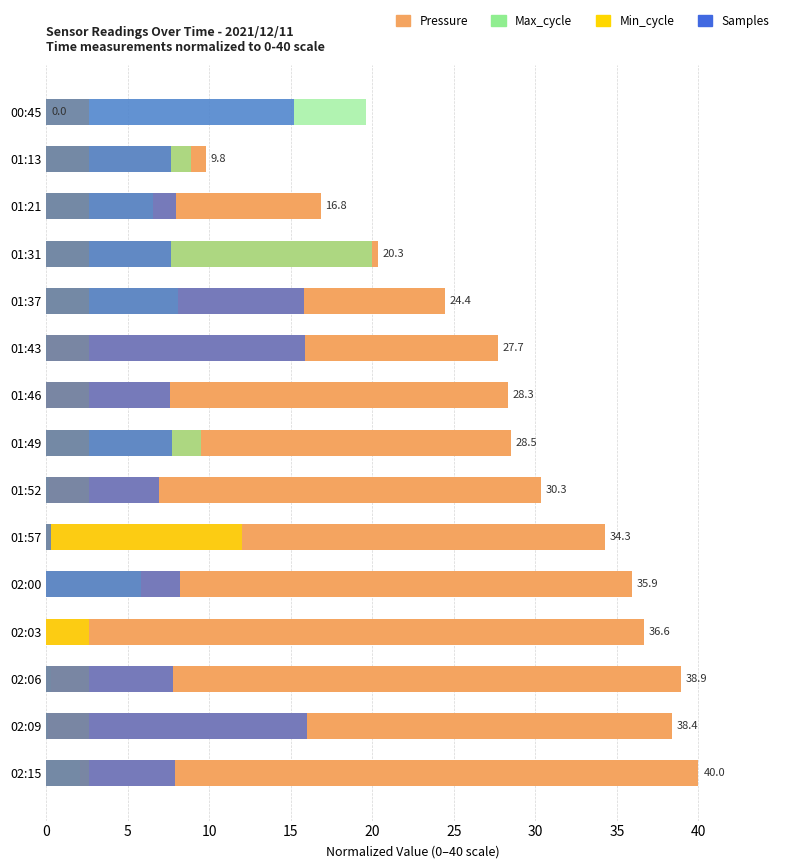

At 02:00, list the series in order from largest to smallest.

Pressure (norm), Samples (norm), Max_cycle (norm), Min_cycle (norm)